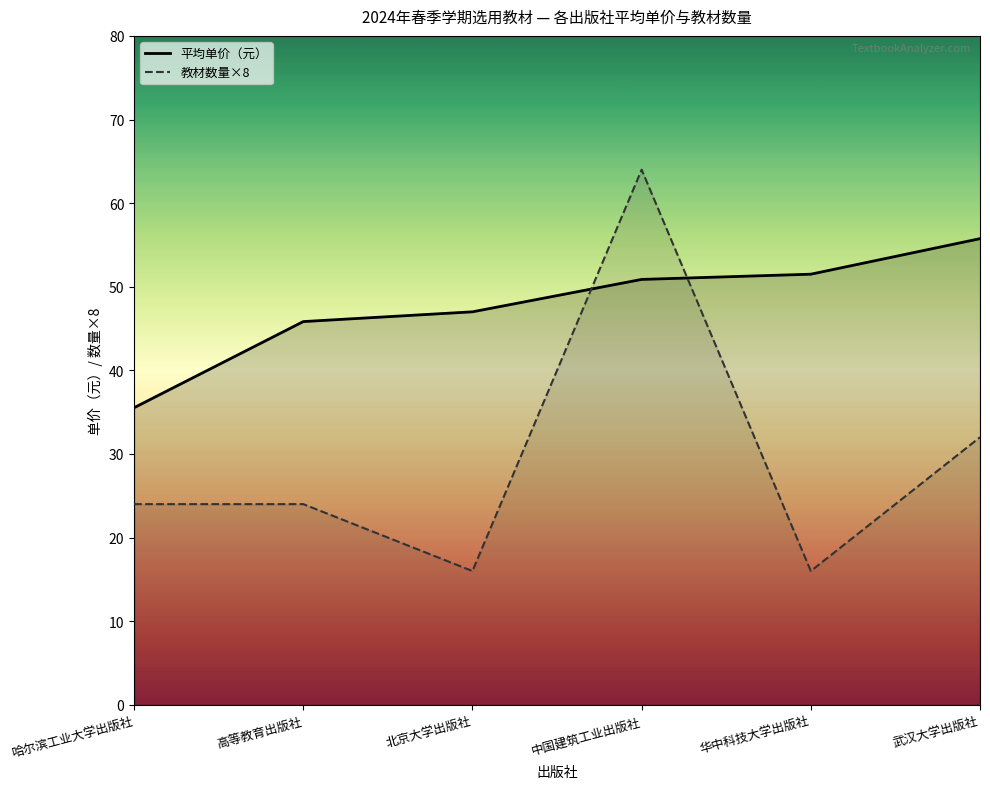

After their last crossing, which series has the higher values: 教材数量×8 or 平均单价（元）?

平均单价（元）